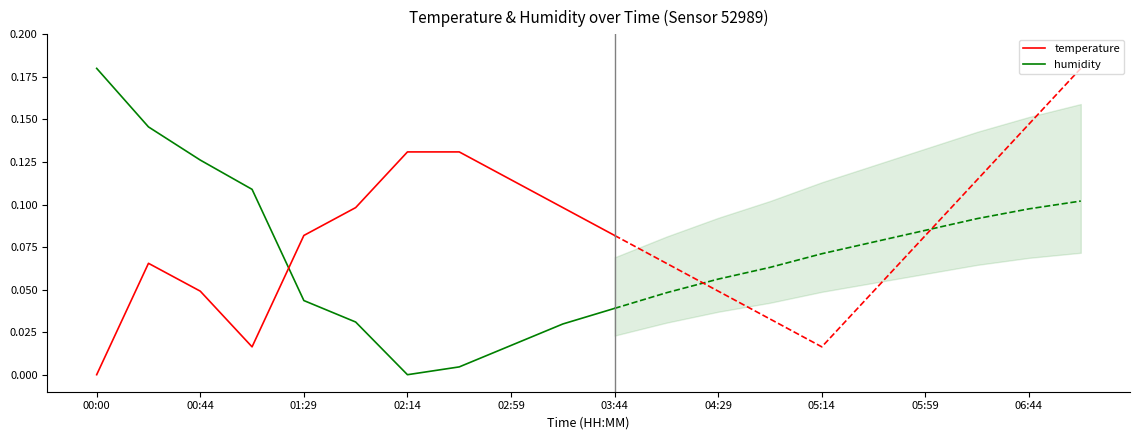

How many data points does each series have?

11